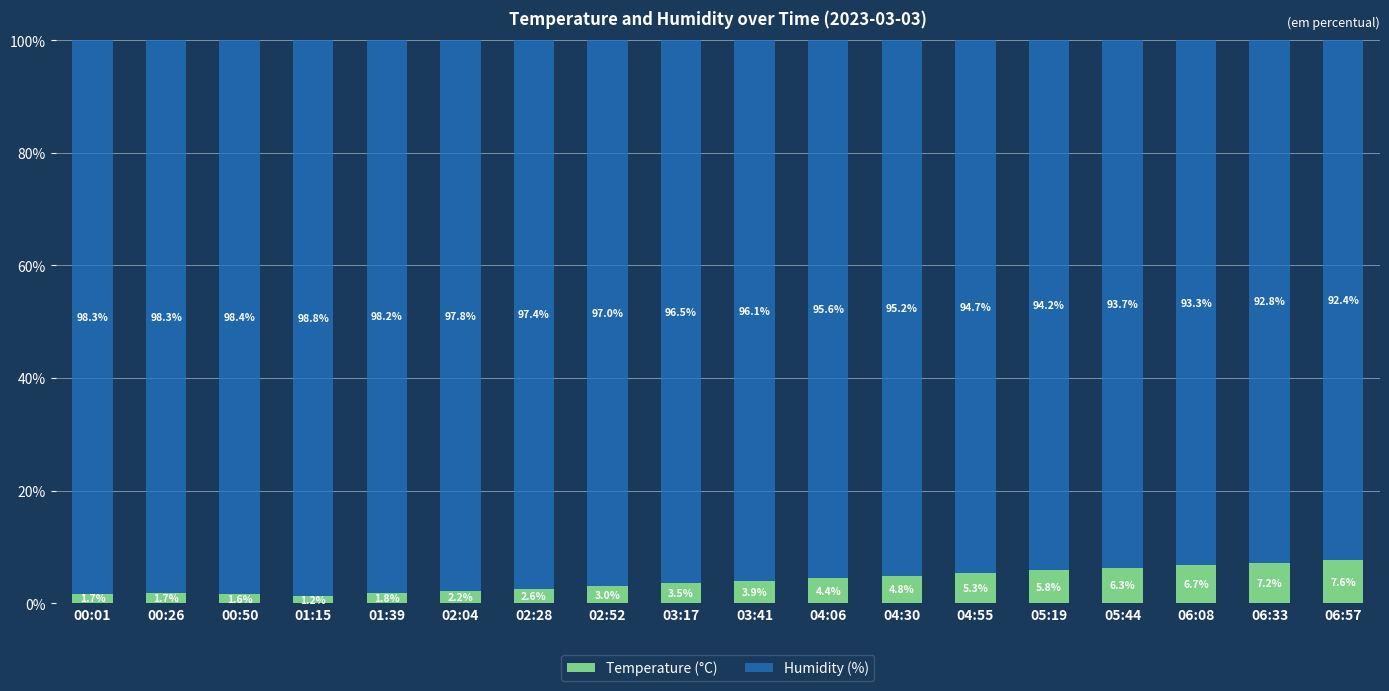

What are all the series names shown in the legend?

Temperature (°C), Humidity (%)